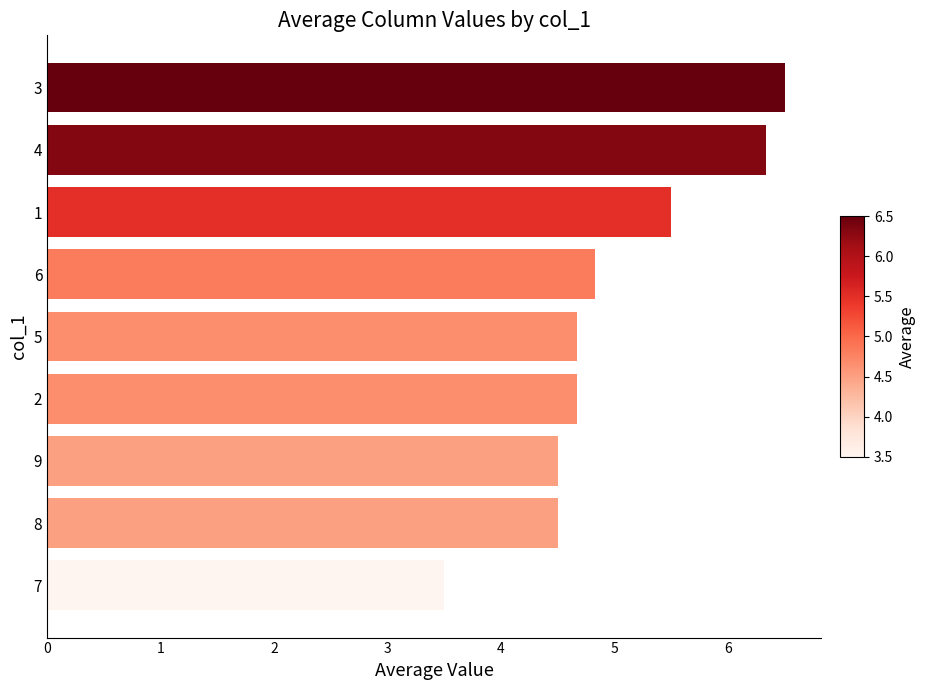

Reading bottom to top, what are all the values shown in this chart?

3.5	4.5	4.5	4.7	4.7	4.8	5.5	6.3	6.5